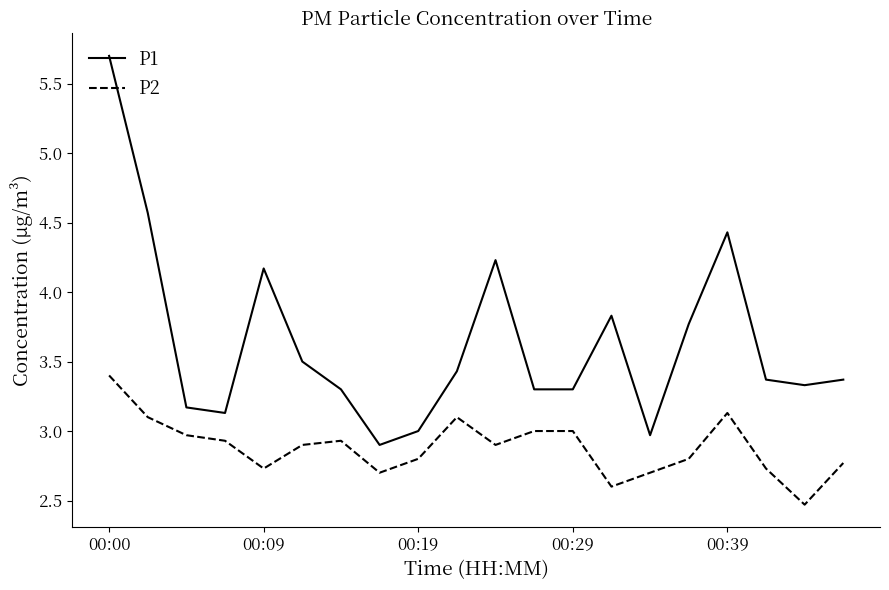

True or false: P1 and P2 intersect in this chart.

False